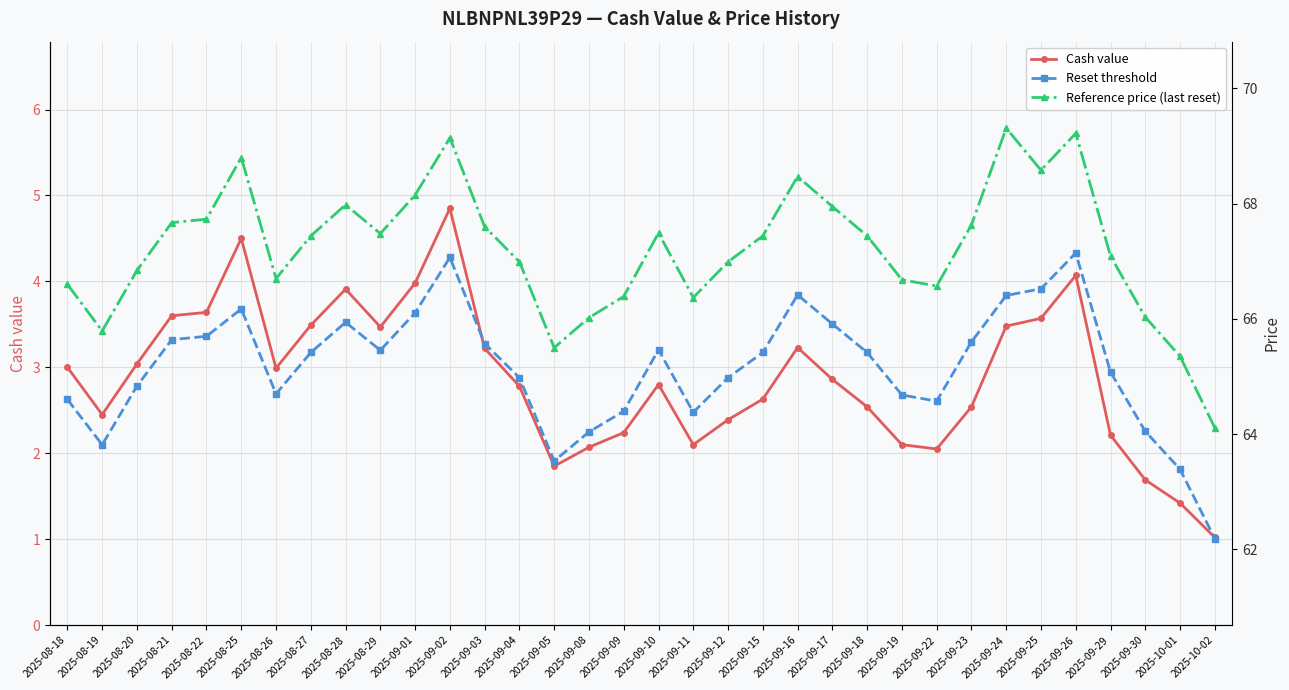

True or false: Cash value has a value of 3.5 at 2025-09-24.

True